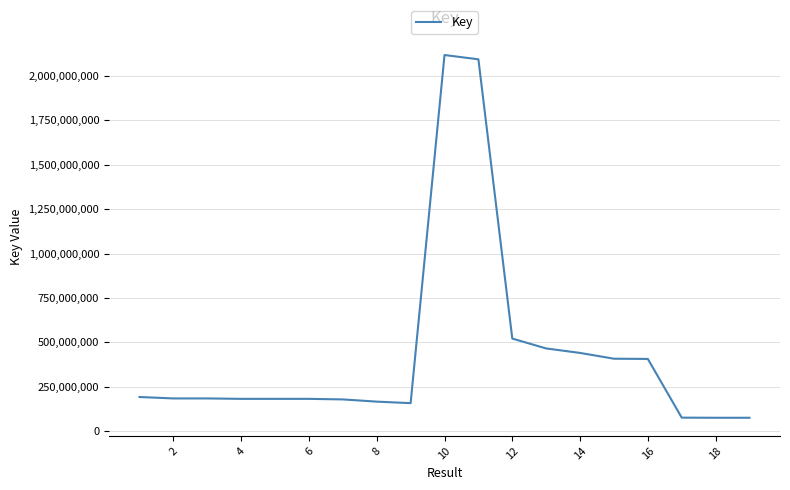

What is the minimum value shown in the chart?

75301972